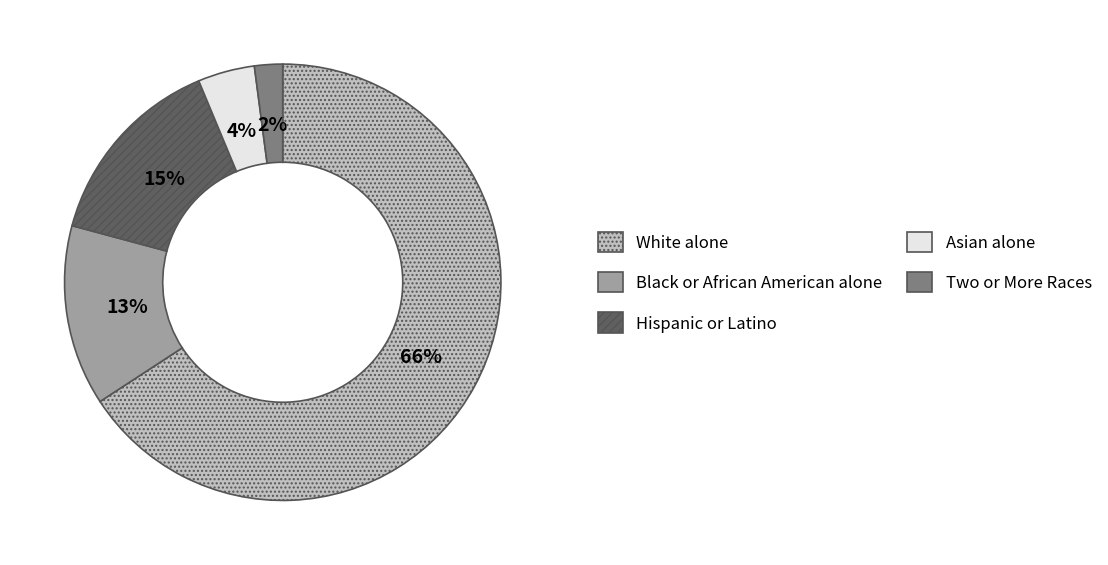

What is the largest slice in the pie chart?

White alone